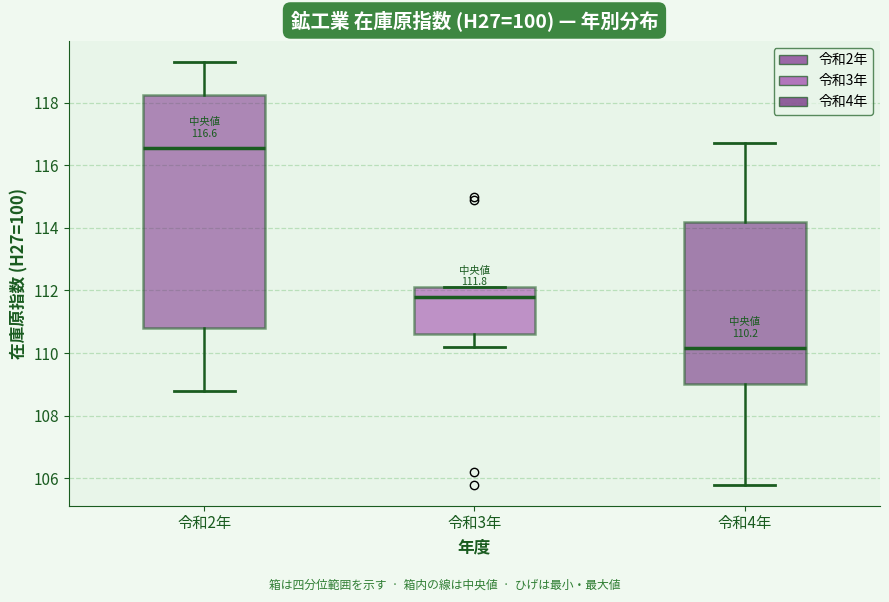

Which box has the lowest median line?

令和4年